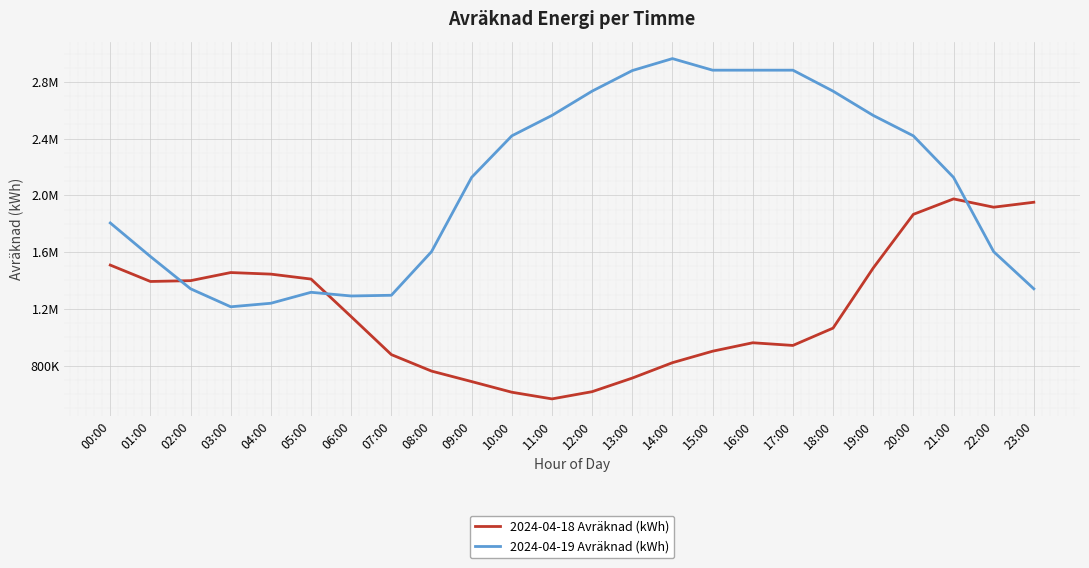

What is the total value across all series at 06:00?

2434813.5